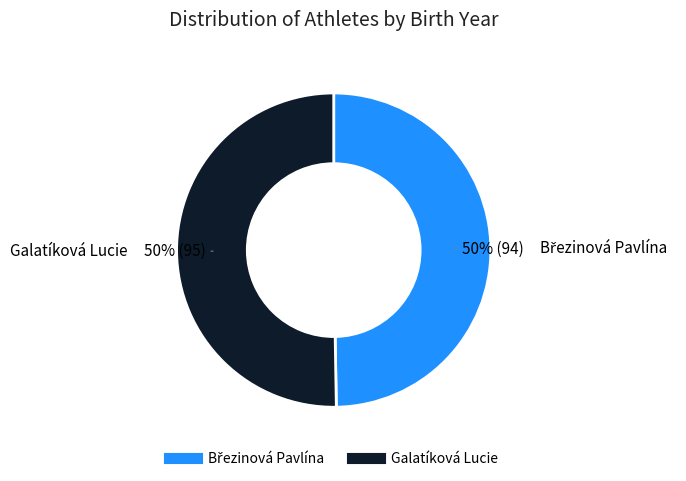

The Galatíková Lucie slice represents 38% of the pie. True or false?

False